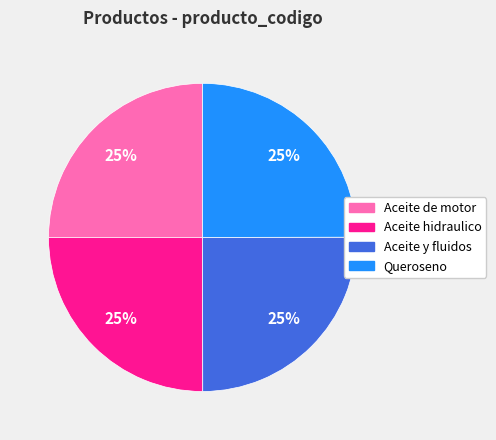

Does any single category account for the majority?

No